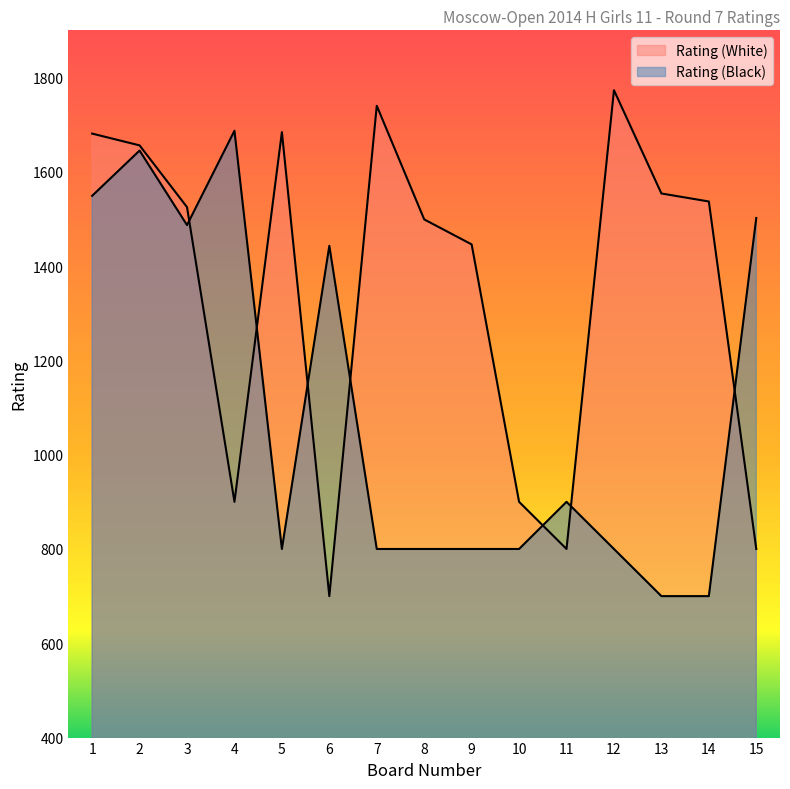

What is the approximate value of Rating (White) at 4, to the nearest 50?

900